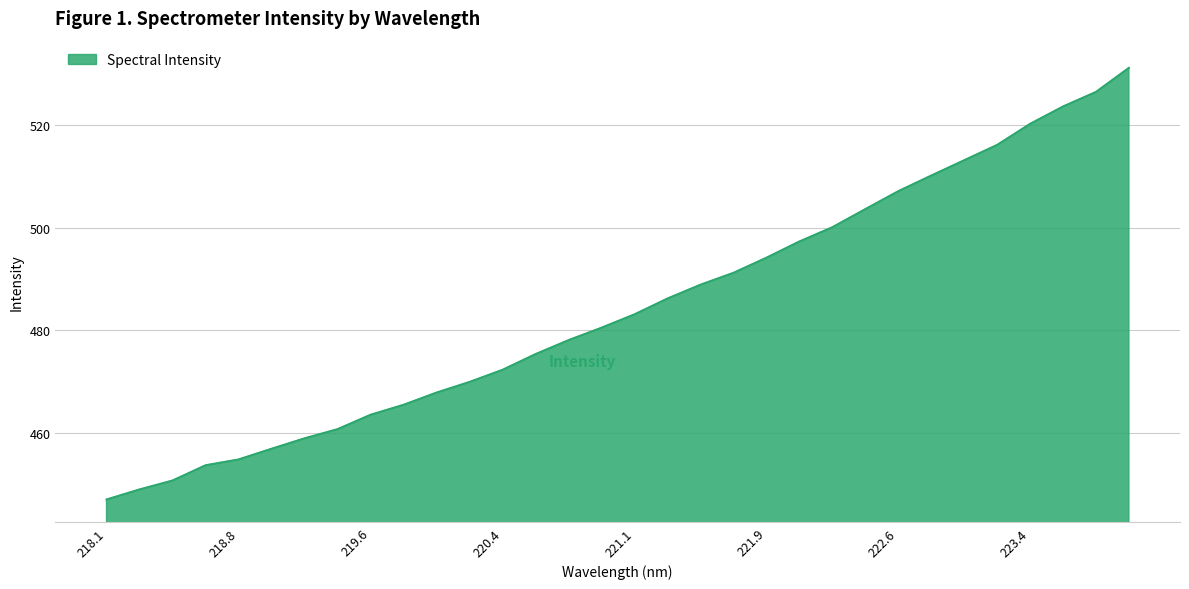

What is the difference between the maximum and minimum values?

84.2